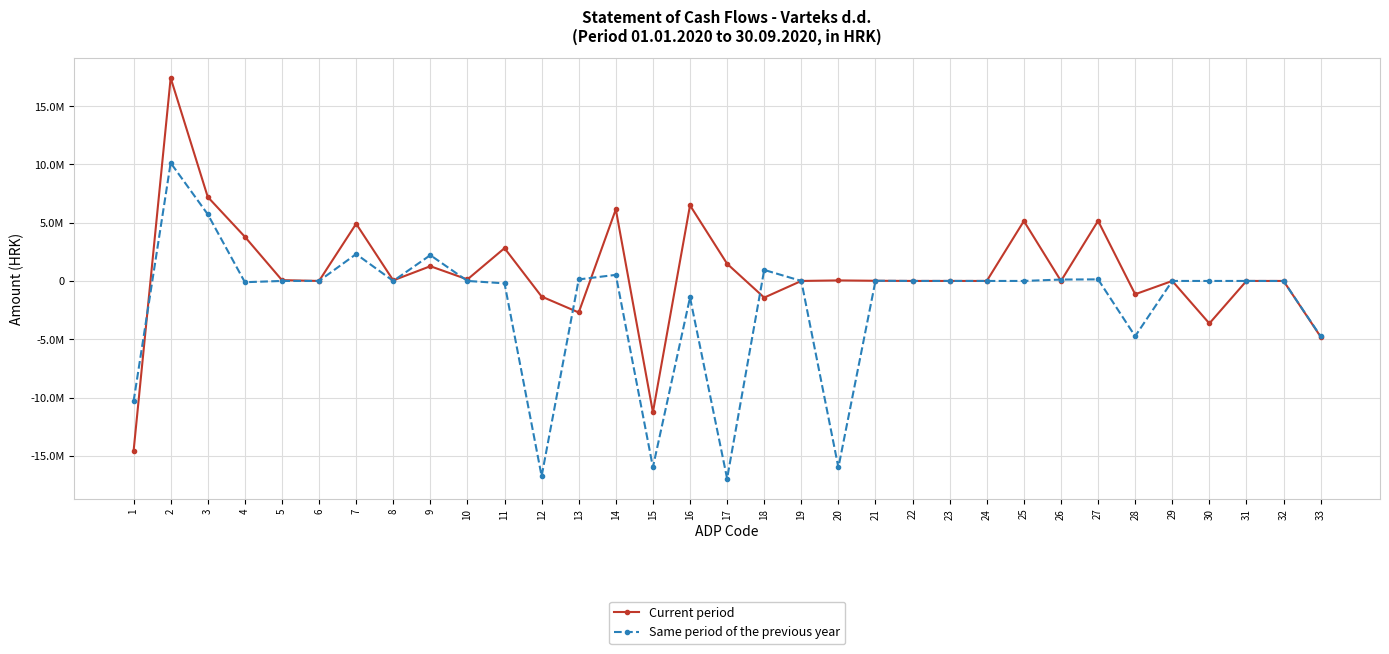

At which label is Same period of the previous year closest to -3410935?

28